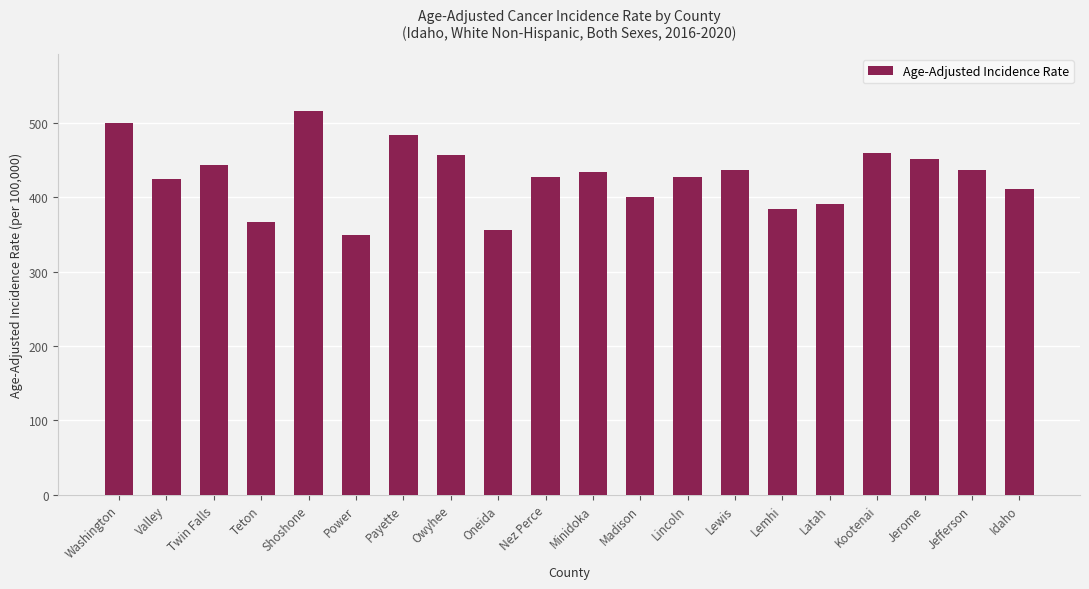

What is the sum of all values?

8552.2